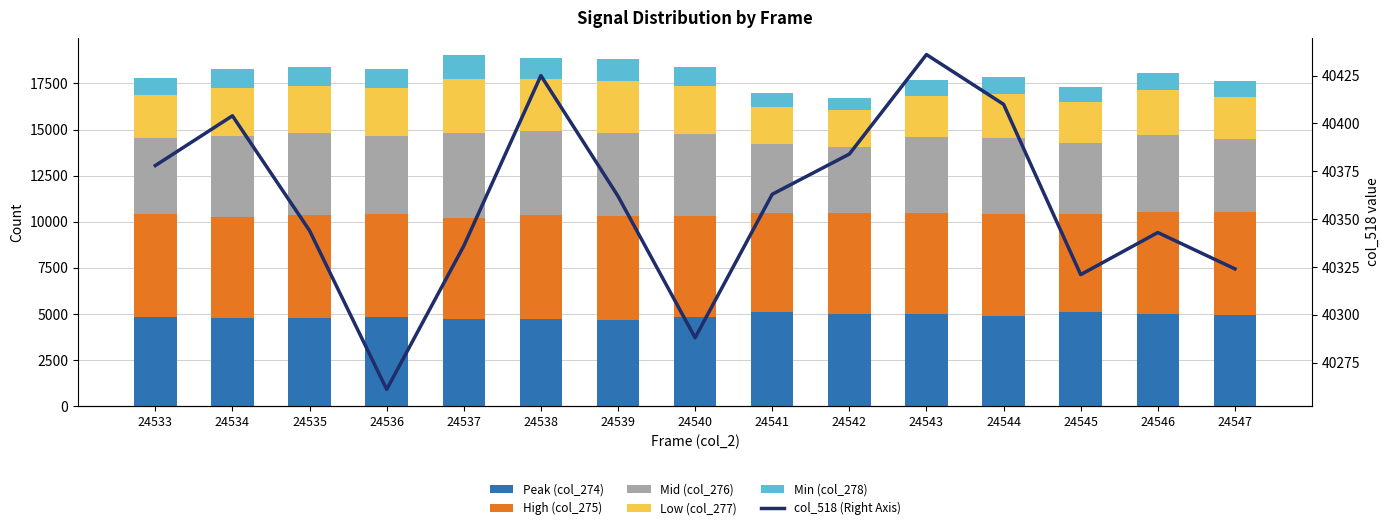

Rank the categories by High (col_275) value from lowest to highest.

24545, 24541, 24542, 24543, 24534, 24540, 24537, 24544, 24547, 24546, 24533, 24536, 24535, 24539, 24538